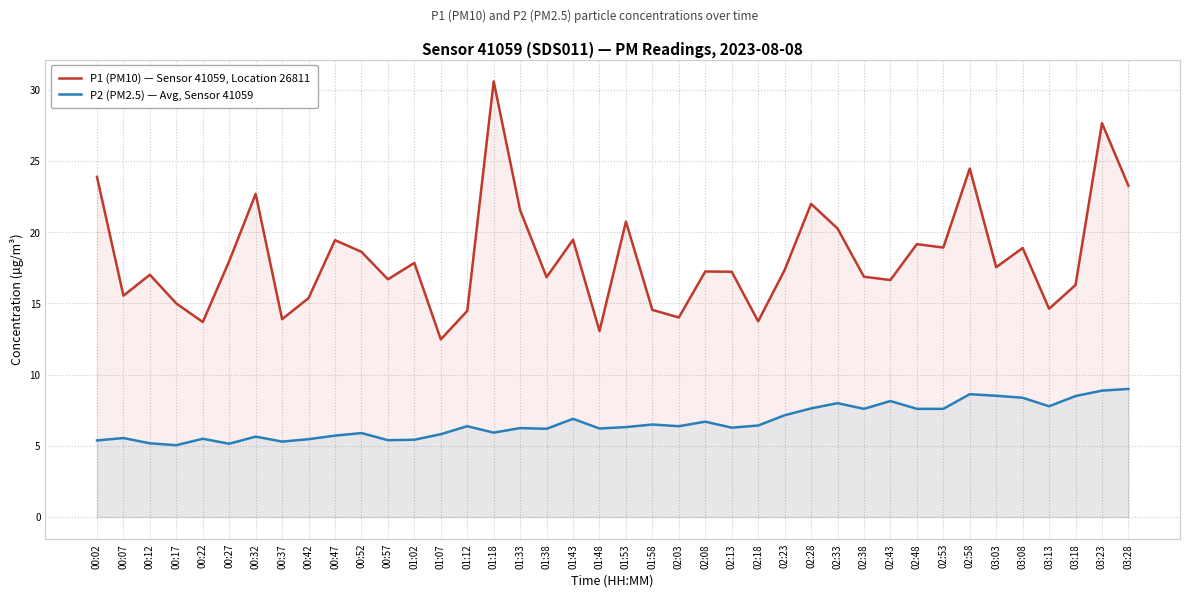

Rank the series by their maximum value, from highest to lowest.

P1 (PM10) — Sensor 41059, Location 26811, P2 (PM2.5) — Avg, Sensor 41059